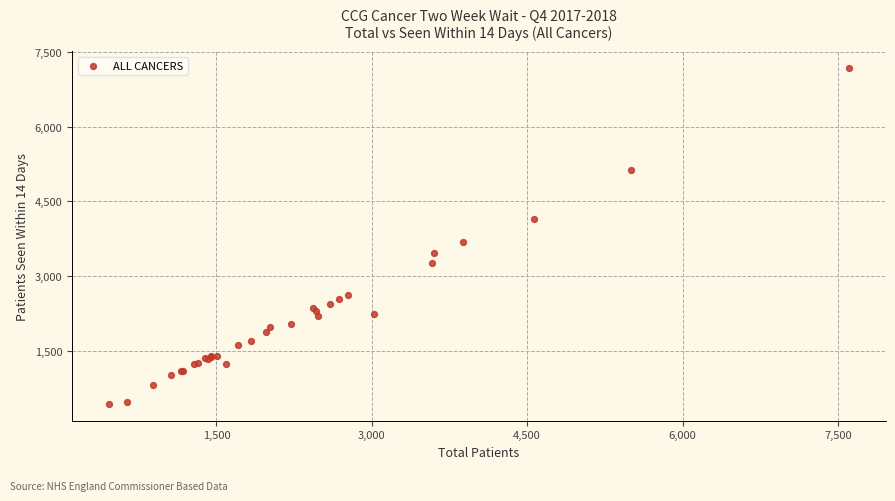

What Y value in the scatter plot is closest to 3809?

3695